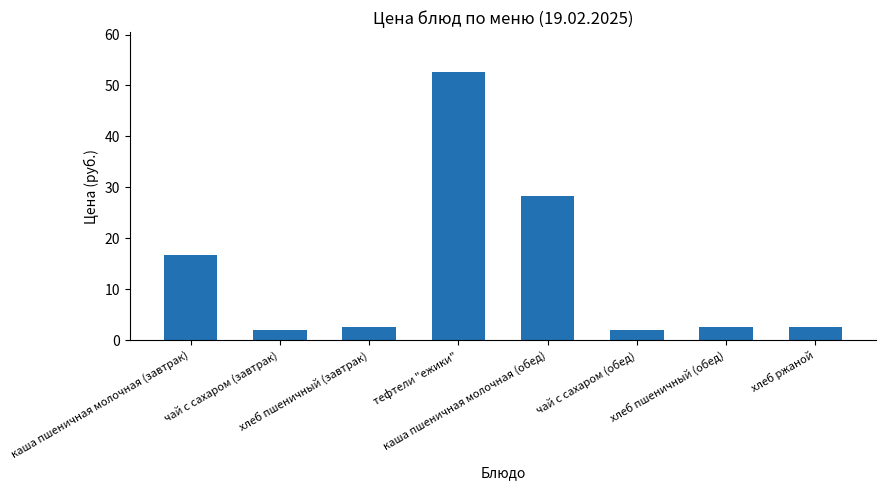

What is the value of the 6th bar from the left?

2.0